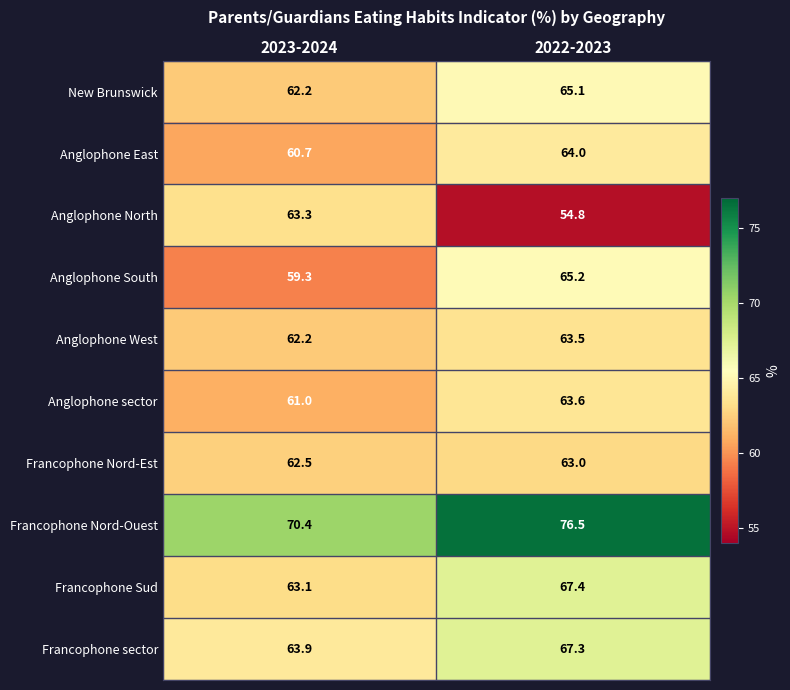

What is the difference between the Anglophone West values at 2022-2023 and 2023-2024?

1.3